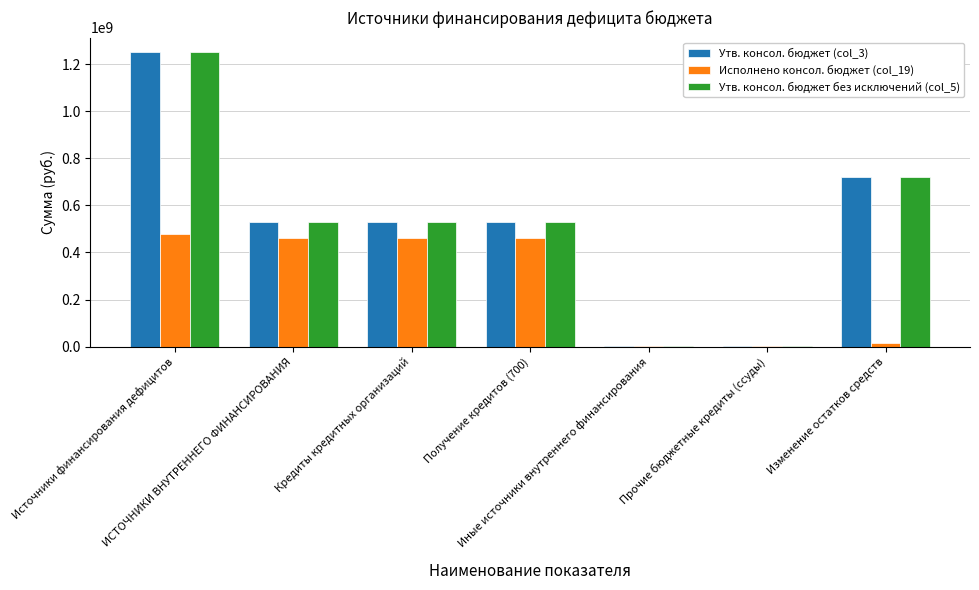

What is the sum of all Исполнено консол. бюджет (col_19) values?

1883855168.6